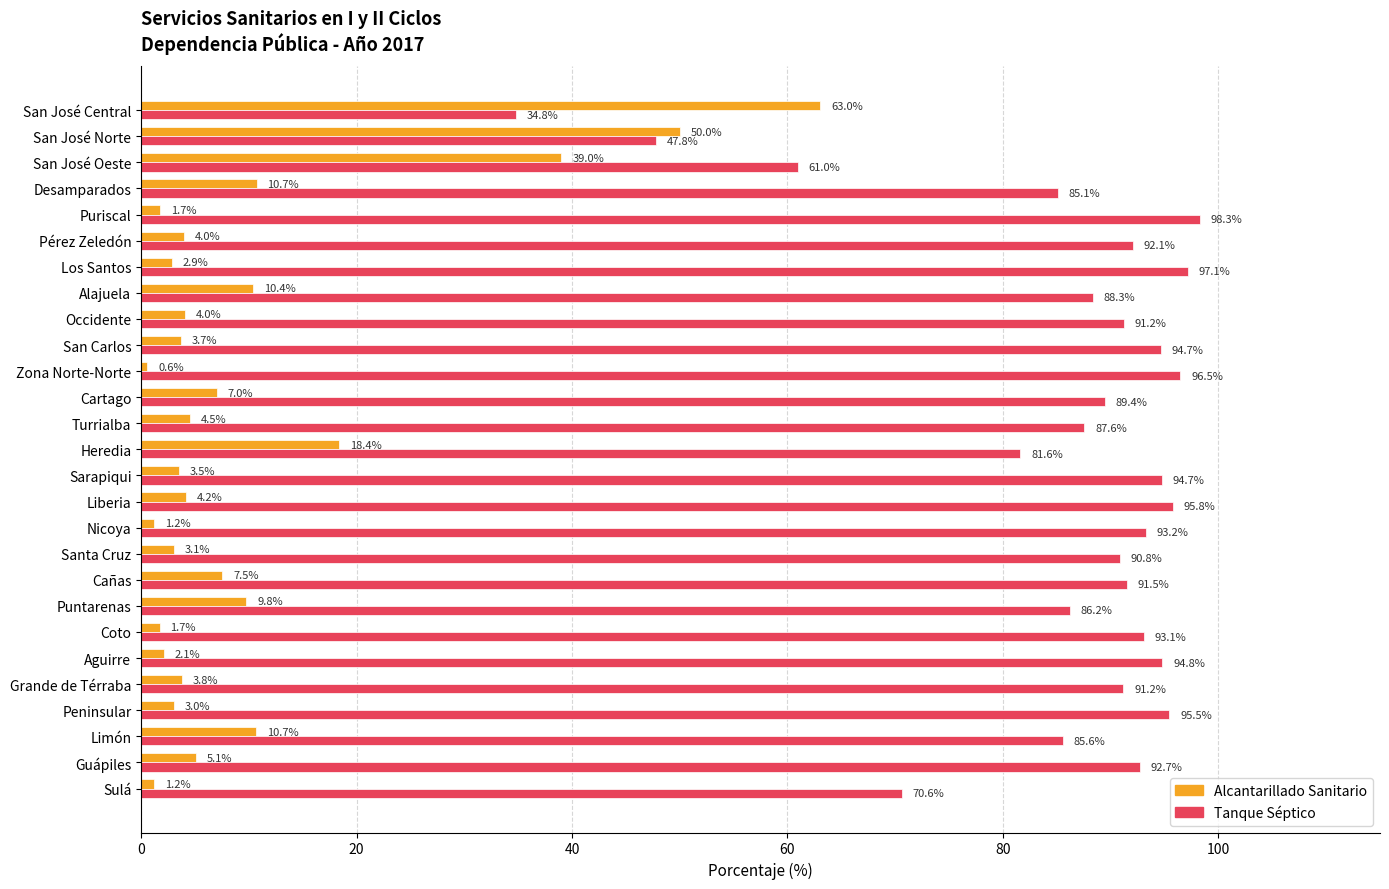

How many data points in Tanque Séptico are less than 91?

12